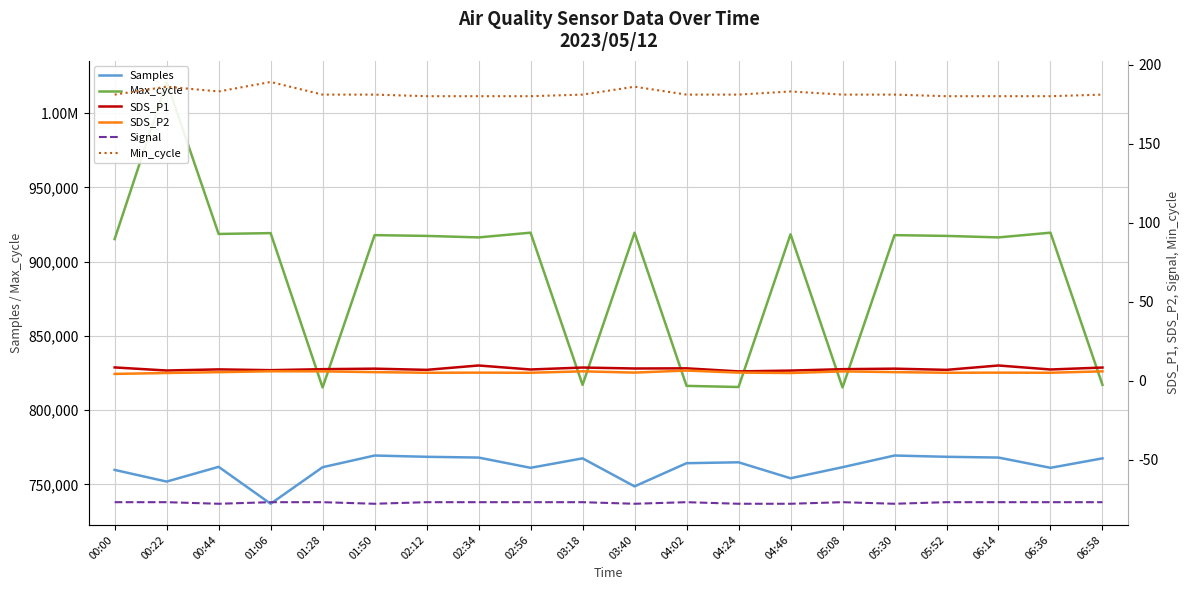

The value of Min_cycle at 01:50 is 181.0. True or false?

True